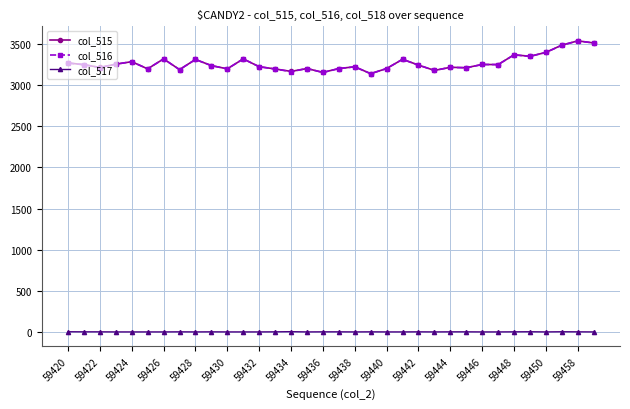

What is the greatest value displayed?

3538